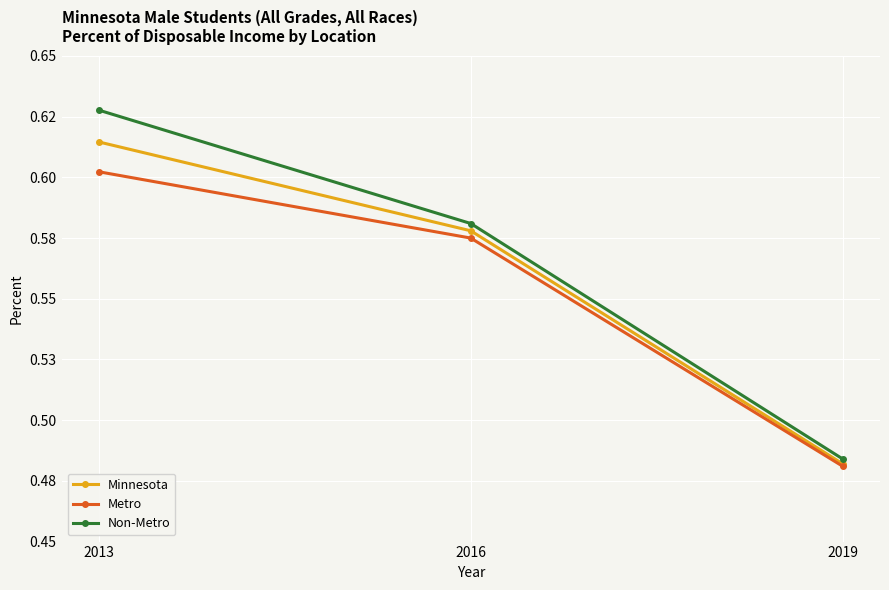

What are all the series names shown in the legend?

Minnesota, Metro, Non-Metro